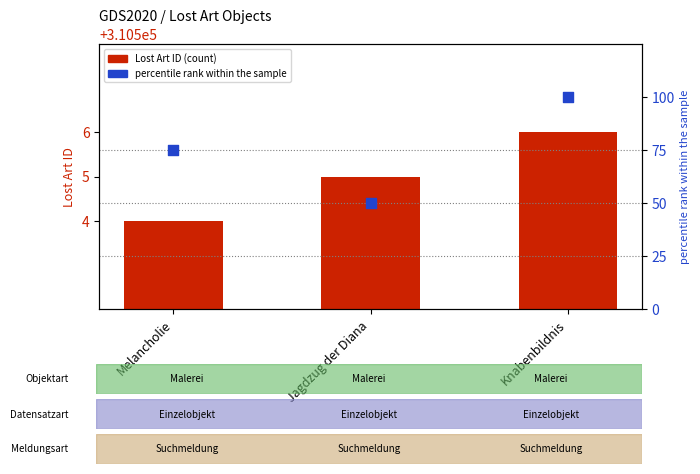

Which series reaches the minimum Y coordinate?

percentile rank within the sample